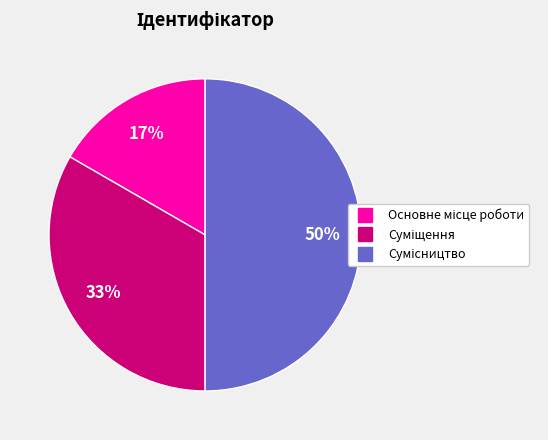

To the nearest percent, what is the difference between the largest and smallest slice percentages?

33%